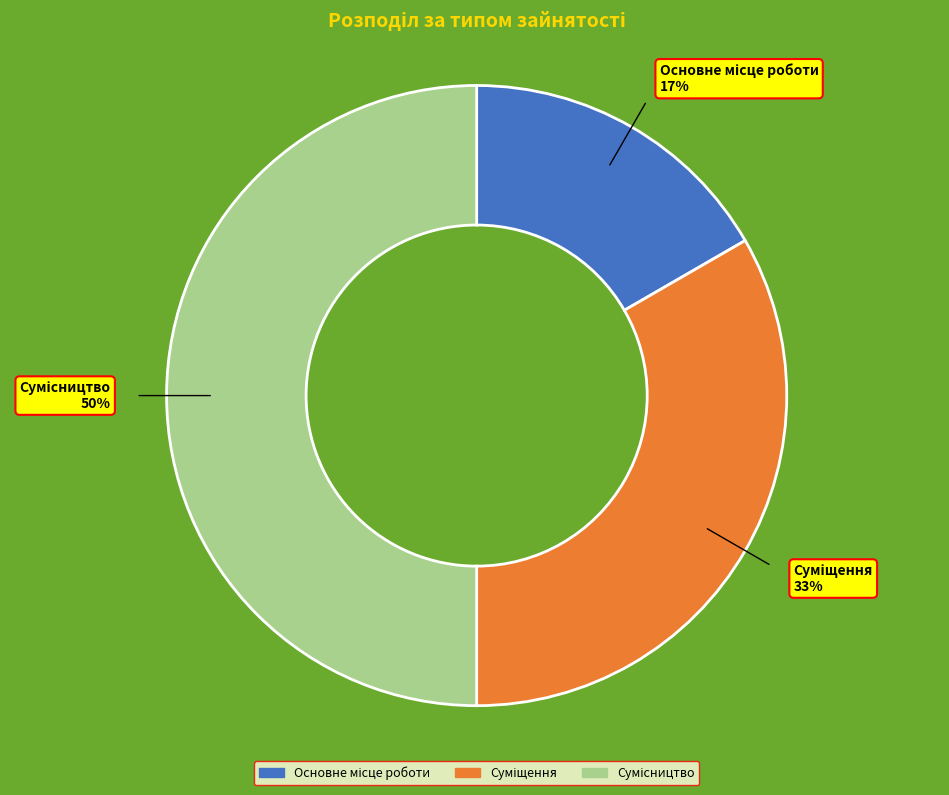

To the nearest percent, what is the difference between the largest and smallest slice percentages?

33%